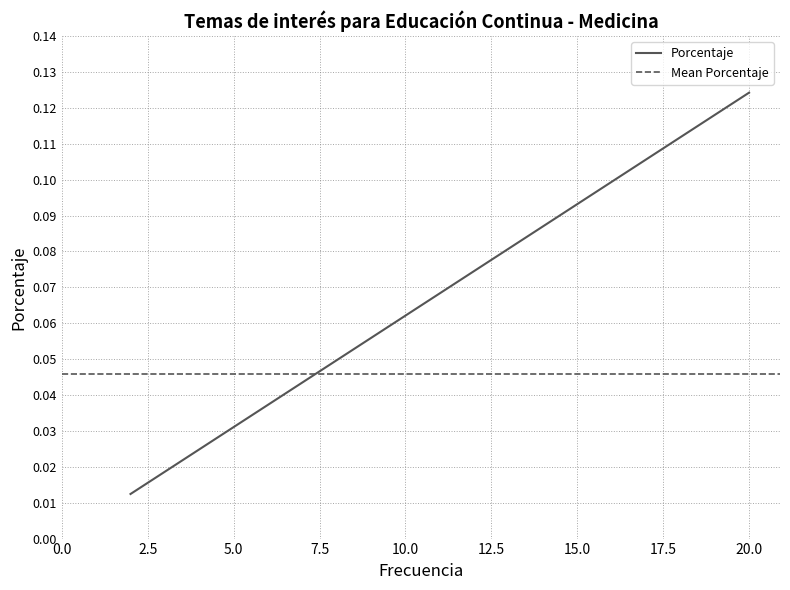

What is the difference between the maximum and second lowest values?

0.1